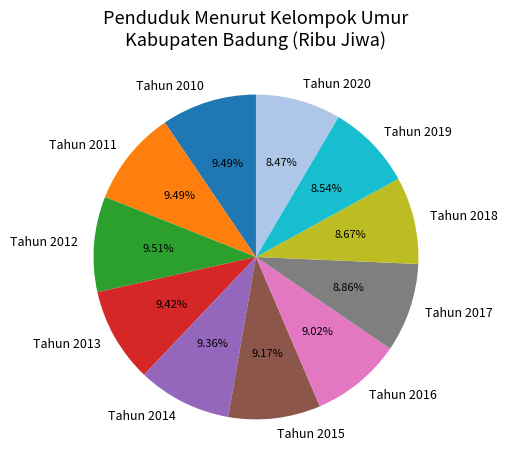

Between Tahun 2018 and Tahun 2013, which is larger?

Tahun 2013